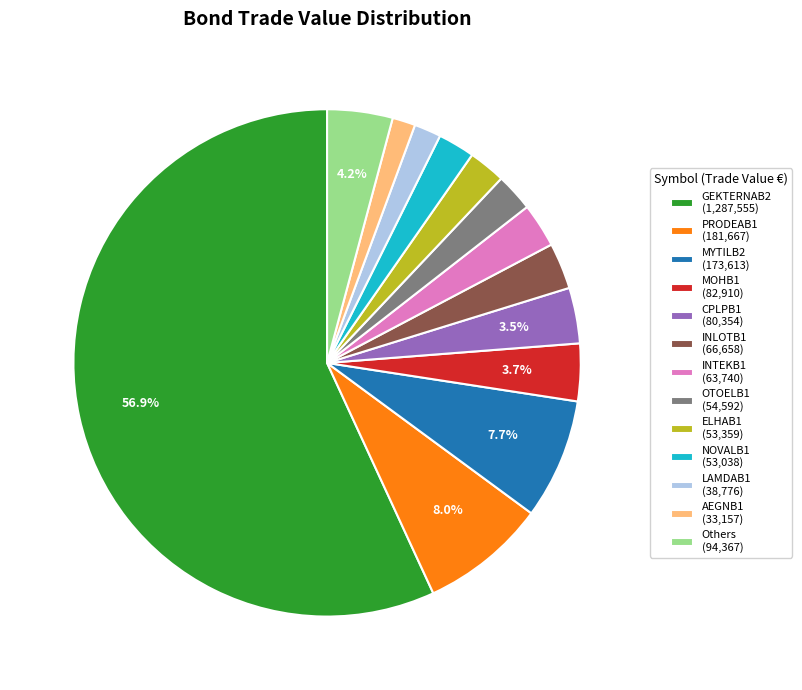

Which has a higher value, PRODEAB1 (181,667) or NOVALB1 (53,038)?

PRODEAB1 (181,667)